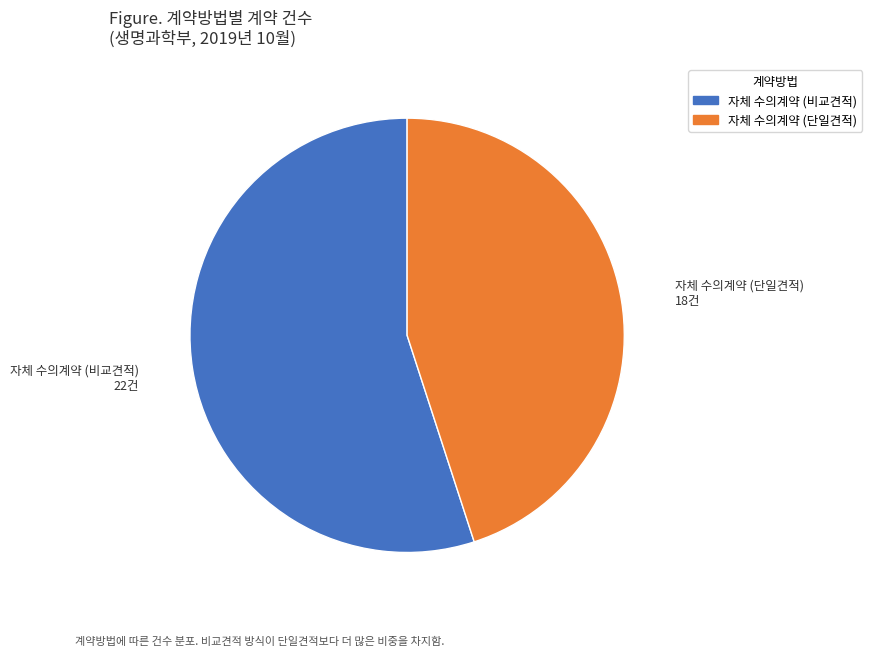

Combined, do 자체 수의계약 (단일견적) and 자체 수의계약 (비교견적) account for over 50%?

Yes